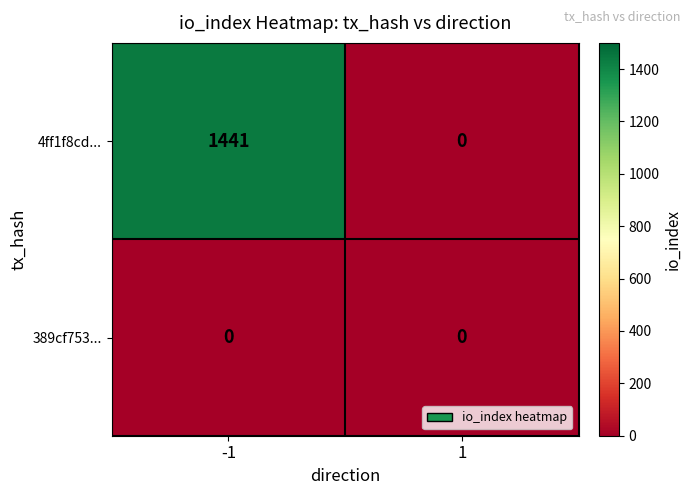

The value of 389cf753... at -1 is 0. True or false?

True